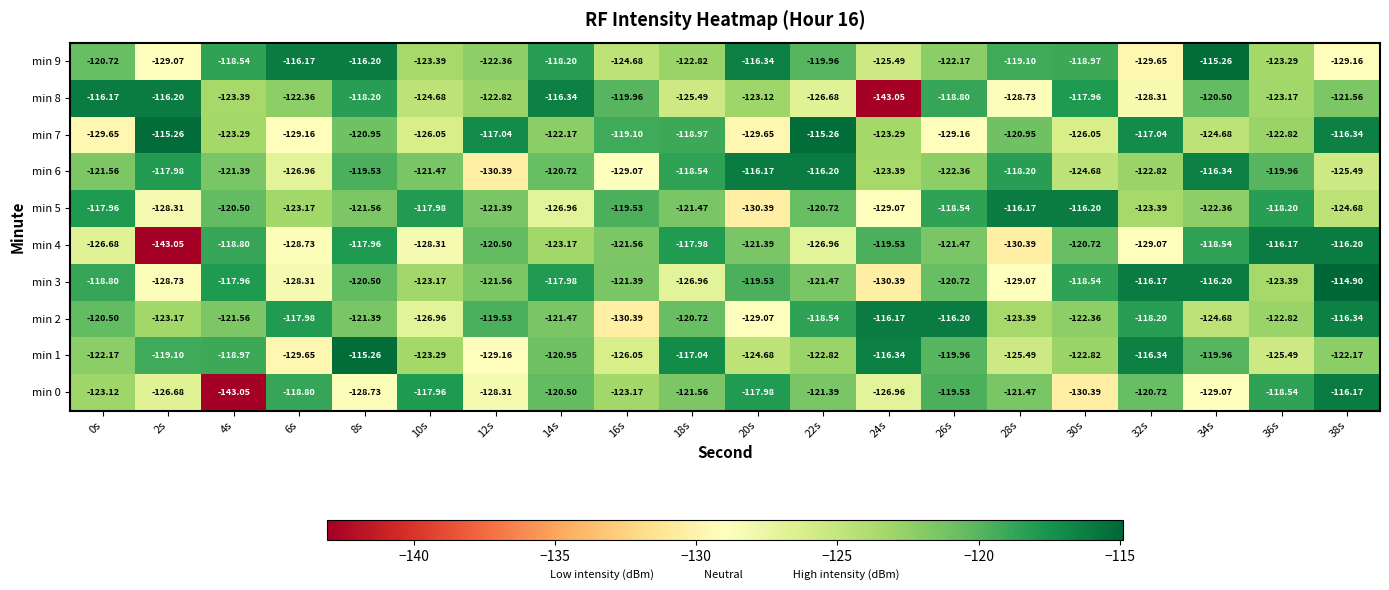

Is the value of min 5 at 6s greater than the value of min 8 at 14s?

No